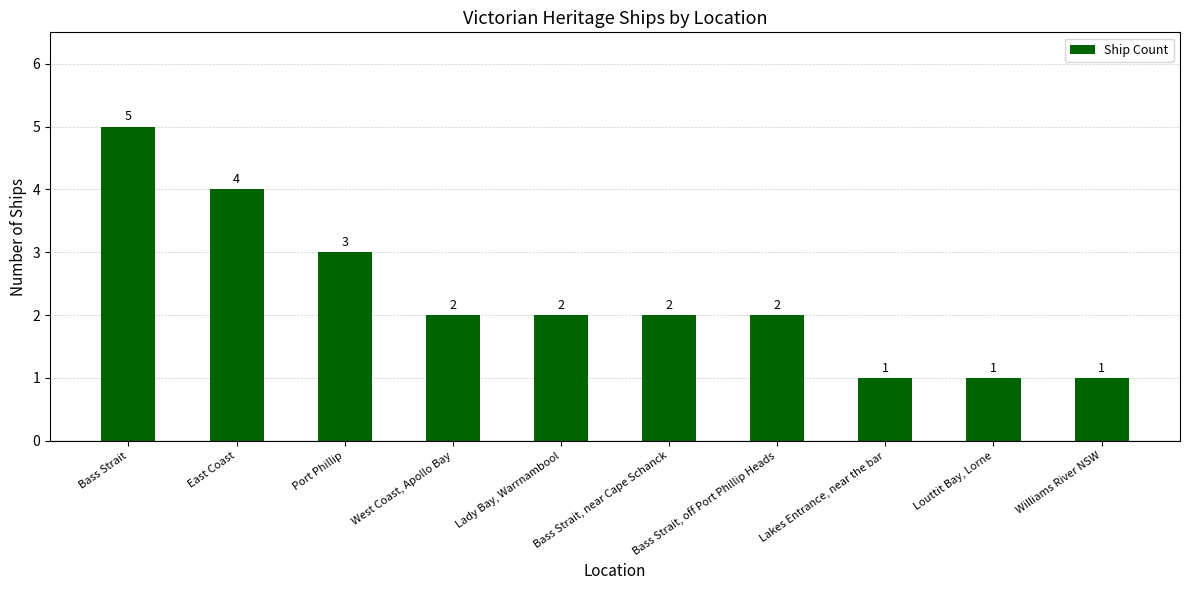

How many values are between 1 and 3?

8